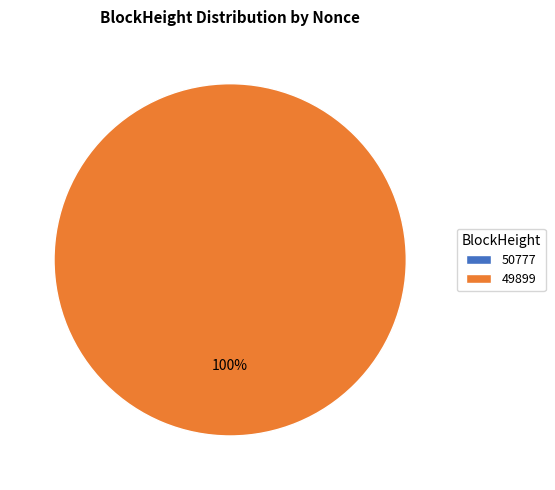

Which category accounts for the majority?

49899